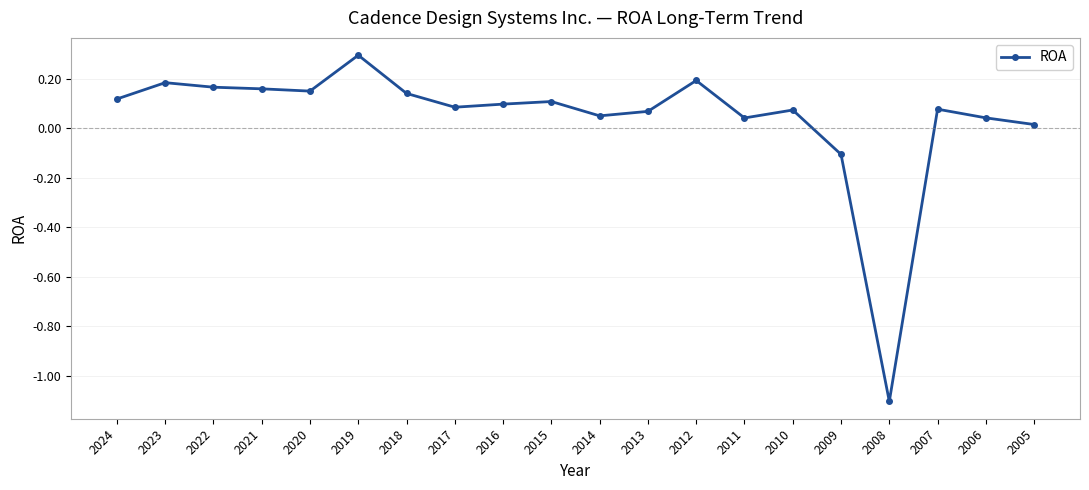

Which label corresponds to the largest value in the chart?

2019